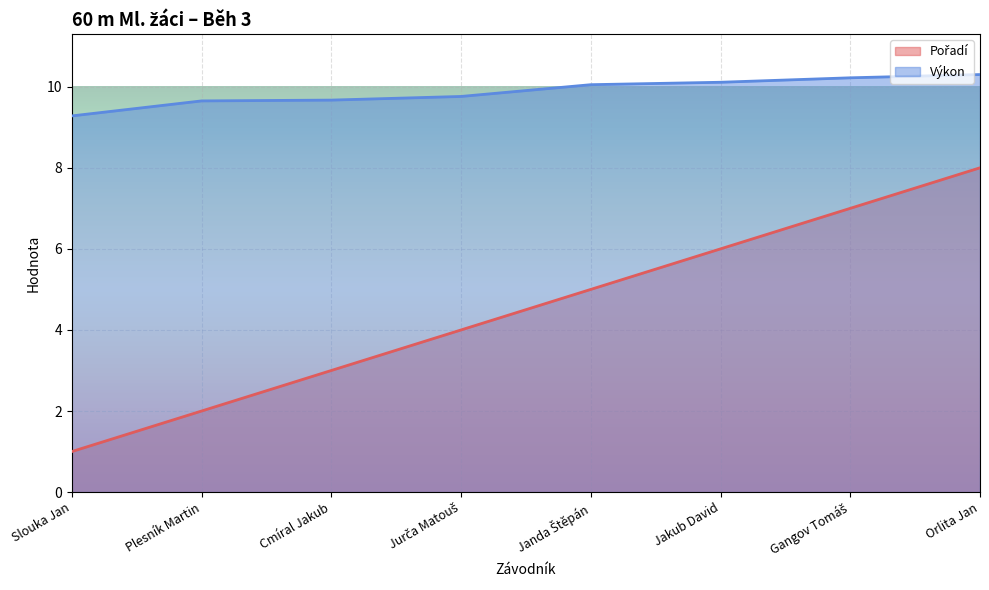

At how many categories does at least one series exceed 3?

8